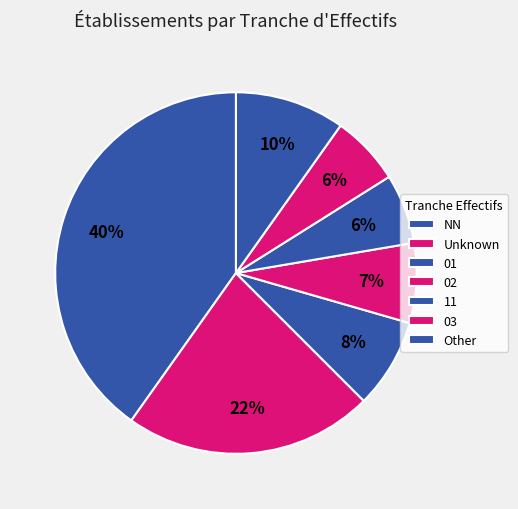

How many slices are in this pie chart?

7